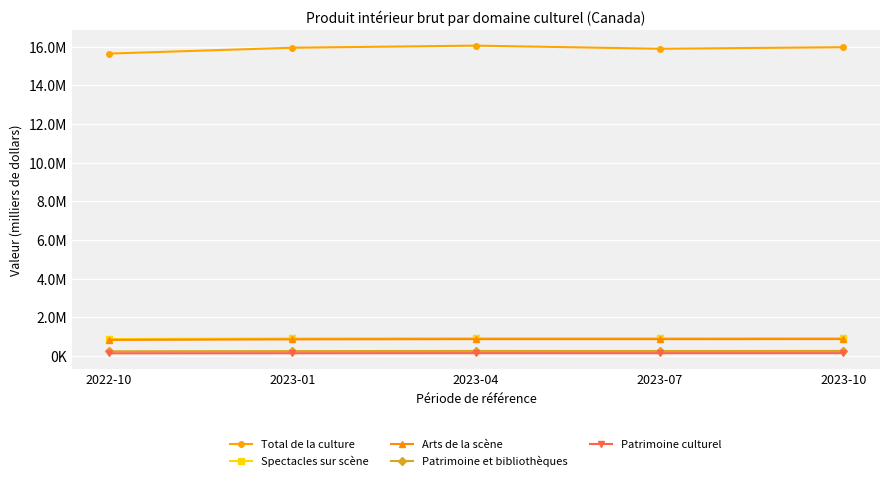

What are all the series names shown in the legend?

Total de la culture, Spectacles sur scène, Arts de la scène, Patrimoine et bibliothèques, Patrimoine culturel